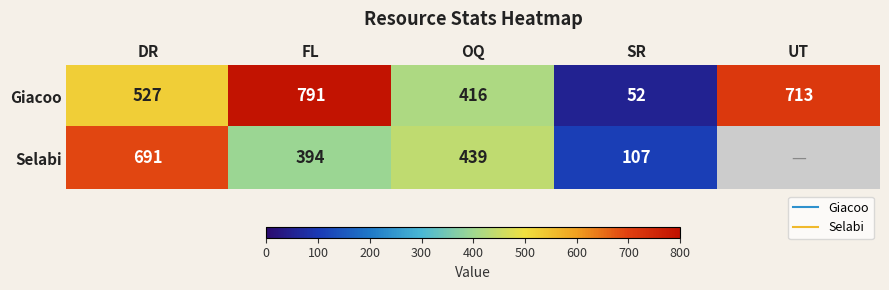

True or false: Giacoo has a value of 35.1 at SR.

False